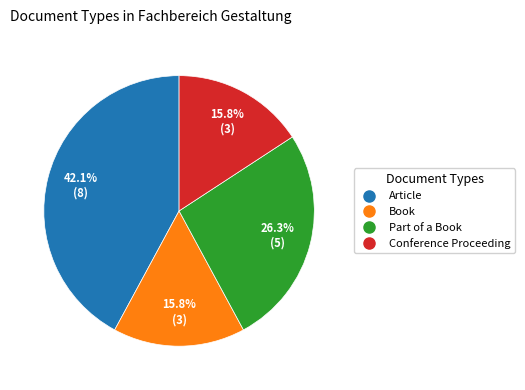

What is the total percentage of Article and Conference Proceeding?

57.9%